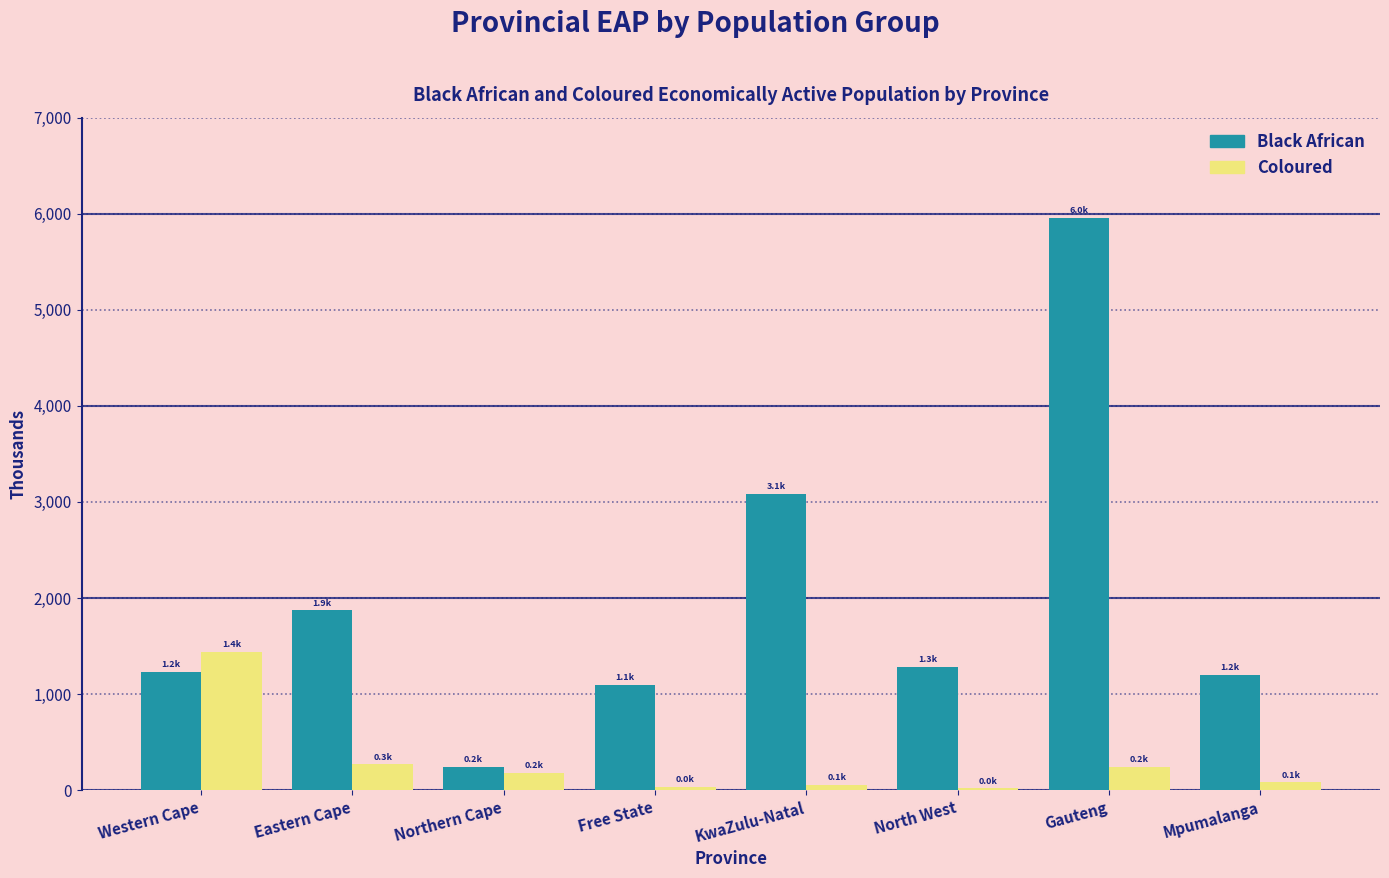

Which series has the largest total across all categories?

Black African